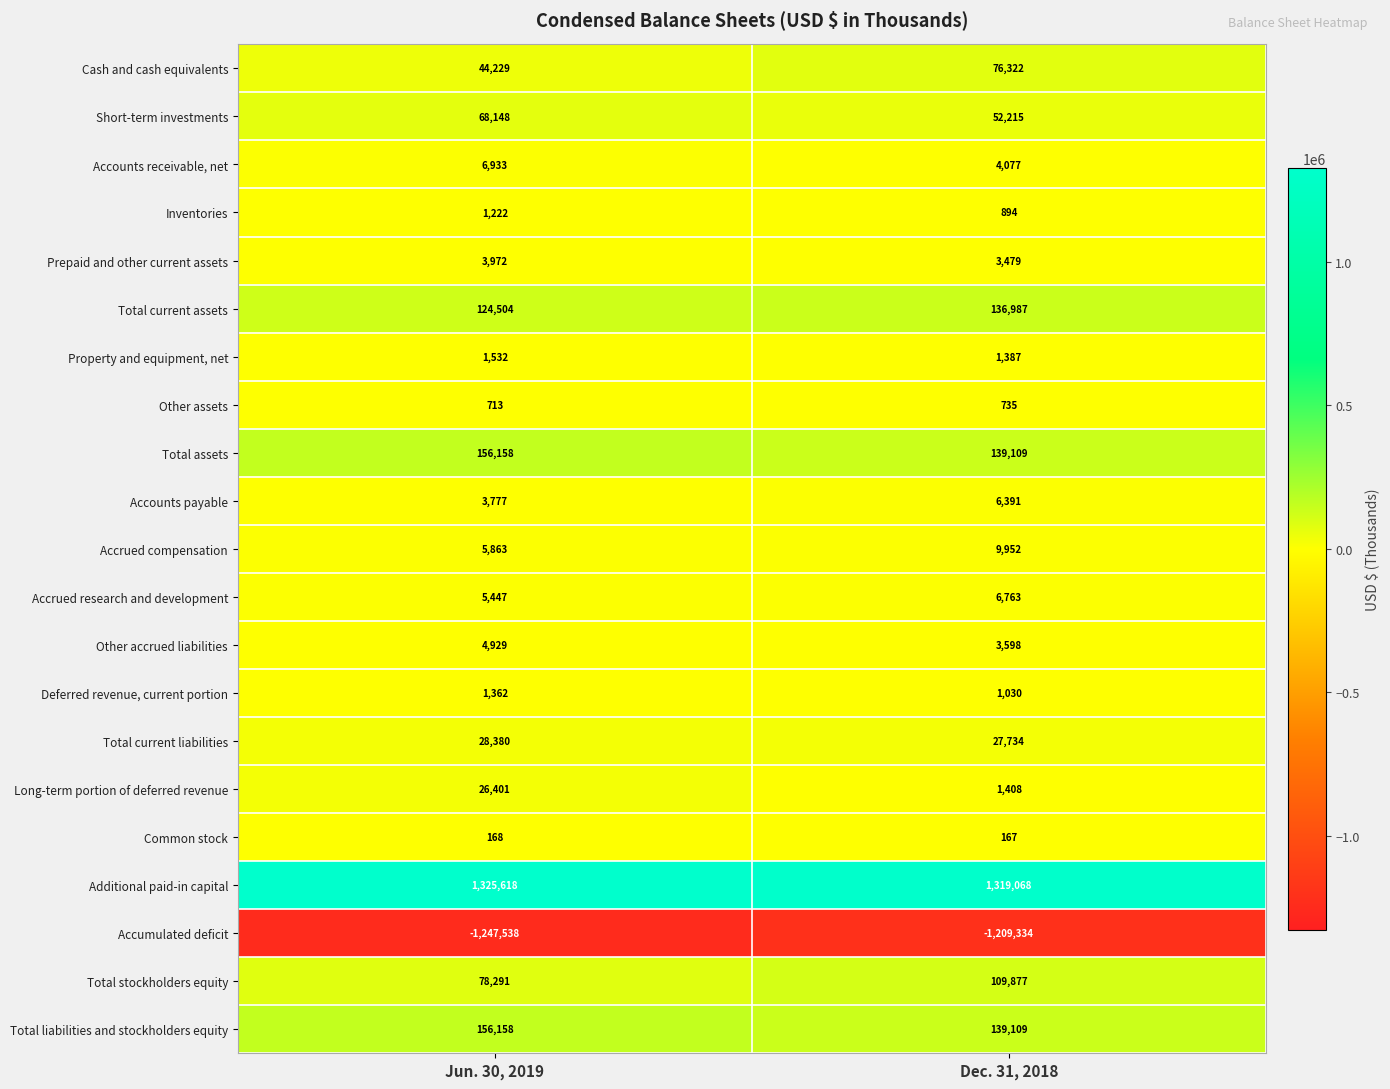

The value of Other accrued liabilities at Jun. 30, 2019 is 3228. True or false?

False